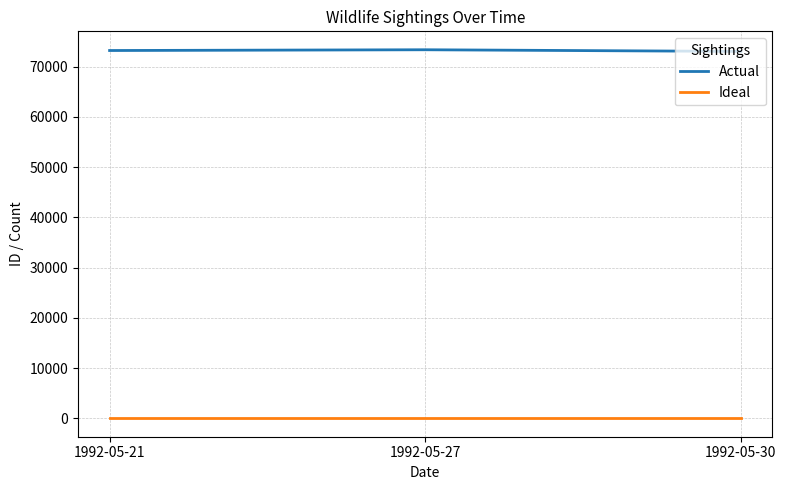

Which series has the largest total across all categories?

Actual